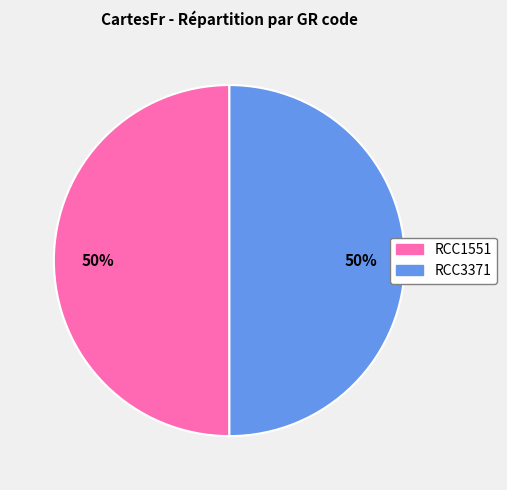

How many segments does this pie chart have?

2